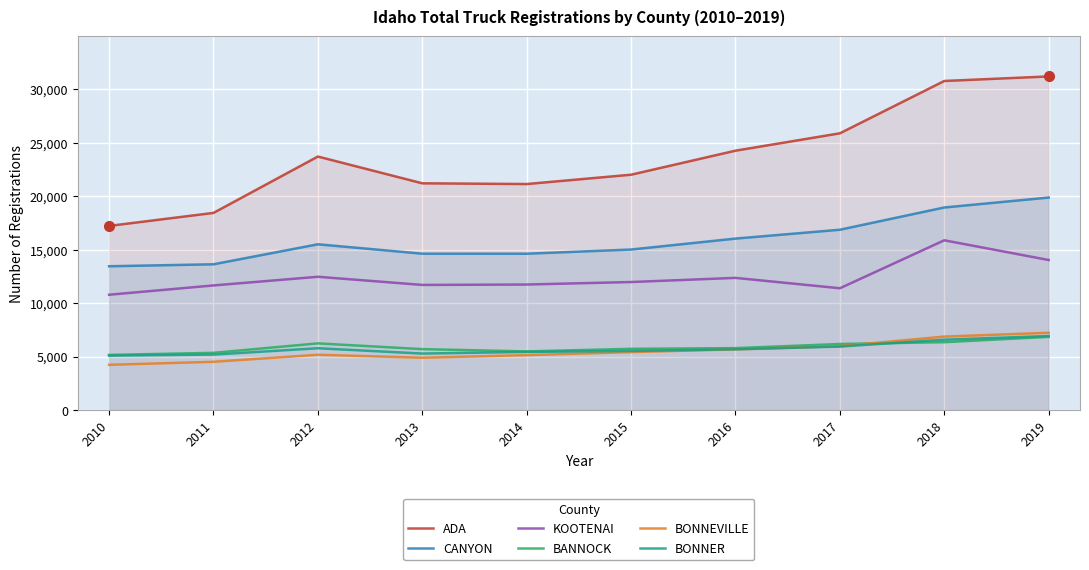

What are all the series names shown in the legend?

ADA, CANYON, KOOTENAI, BANNOCK, BONNEVILLE, BONNER